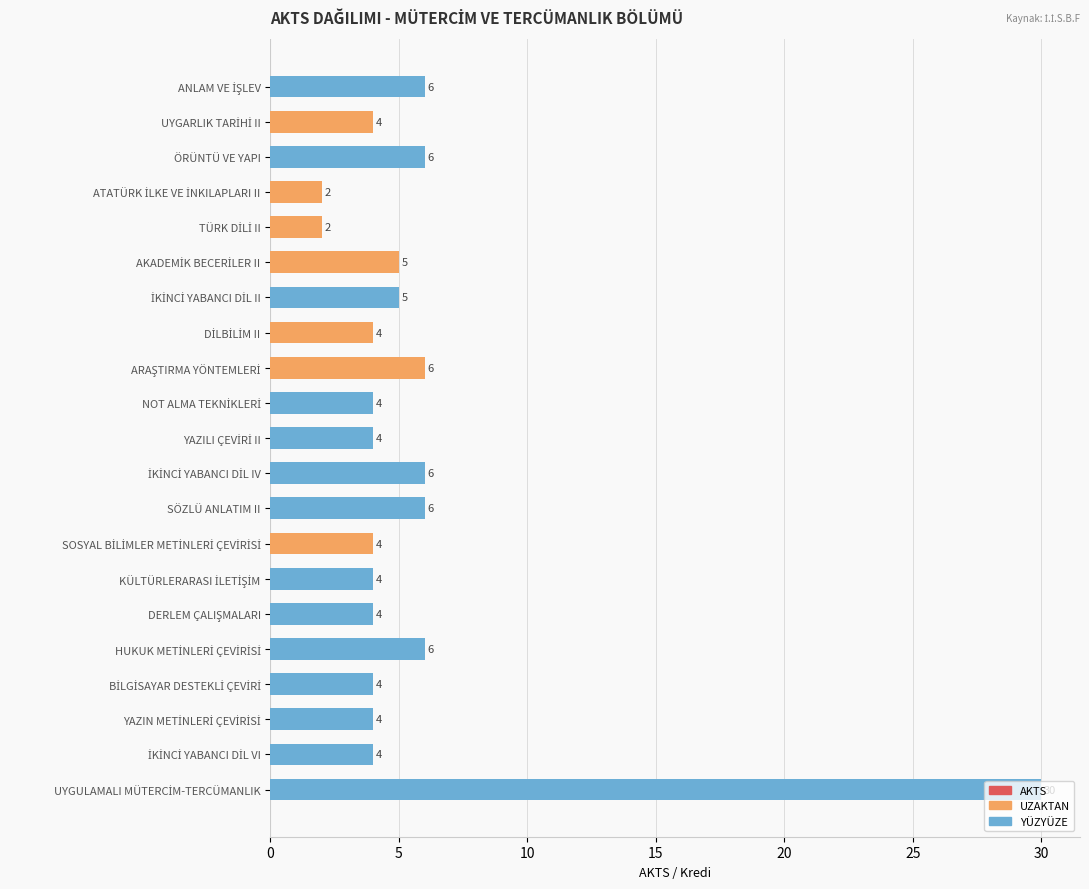

What is the difference between the highest and lowest values at 18?

4